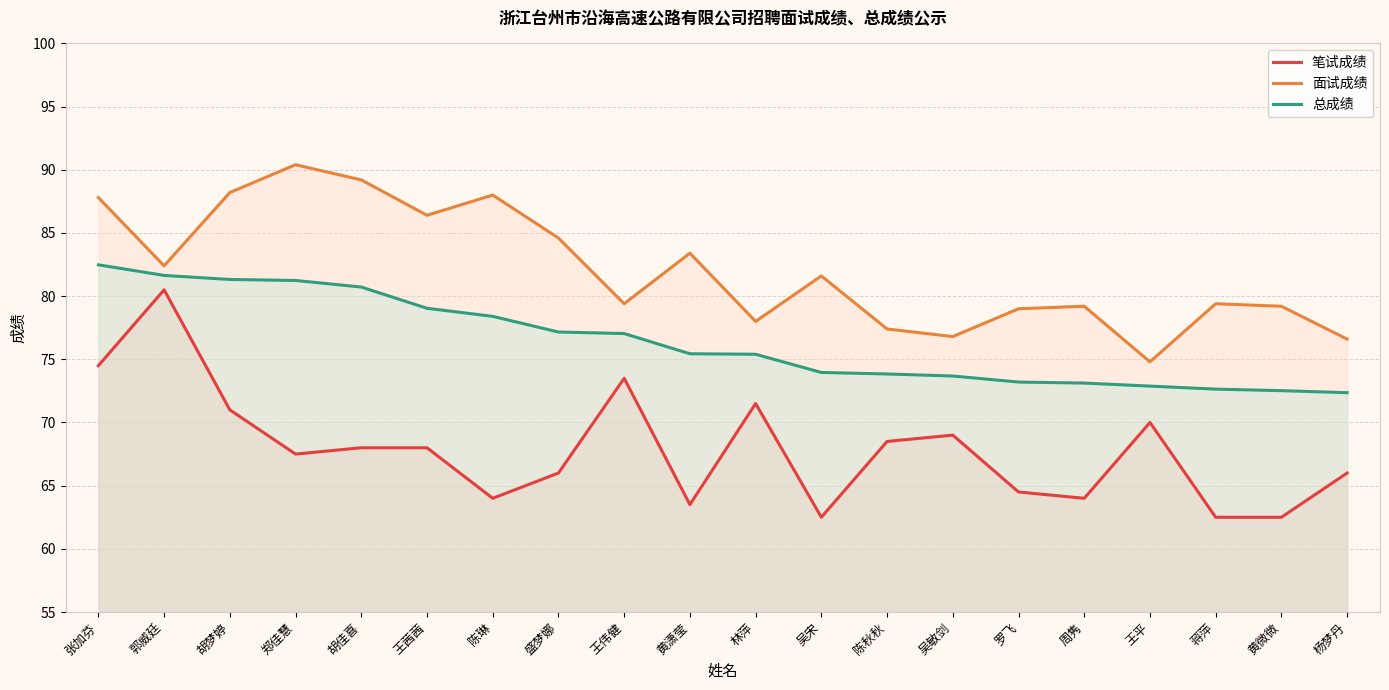

The 总成绩 series shows 35.6 at 陈秋秋. True or false?

False